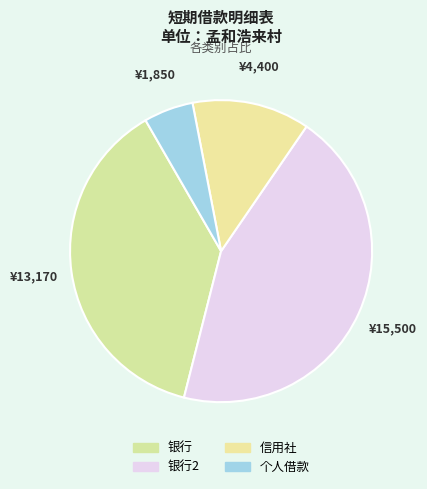

Does any single category account for the majority?

No